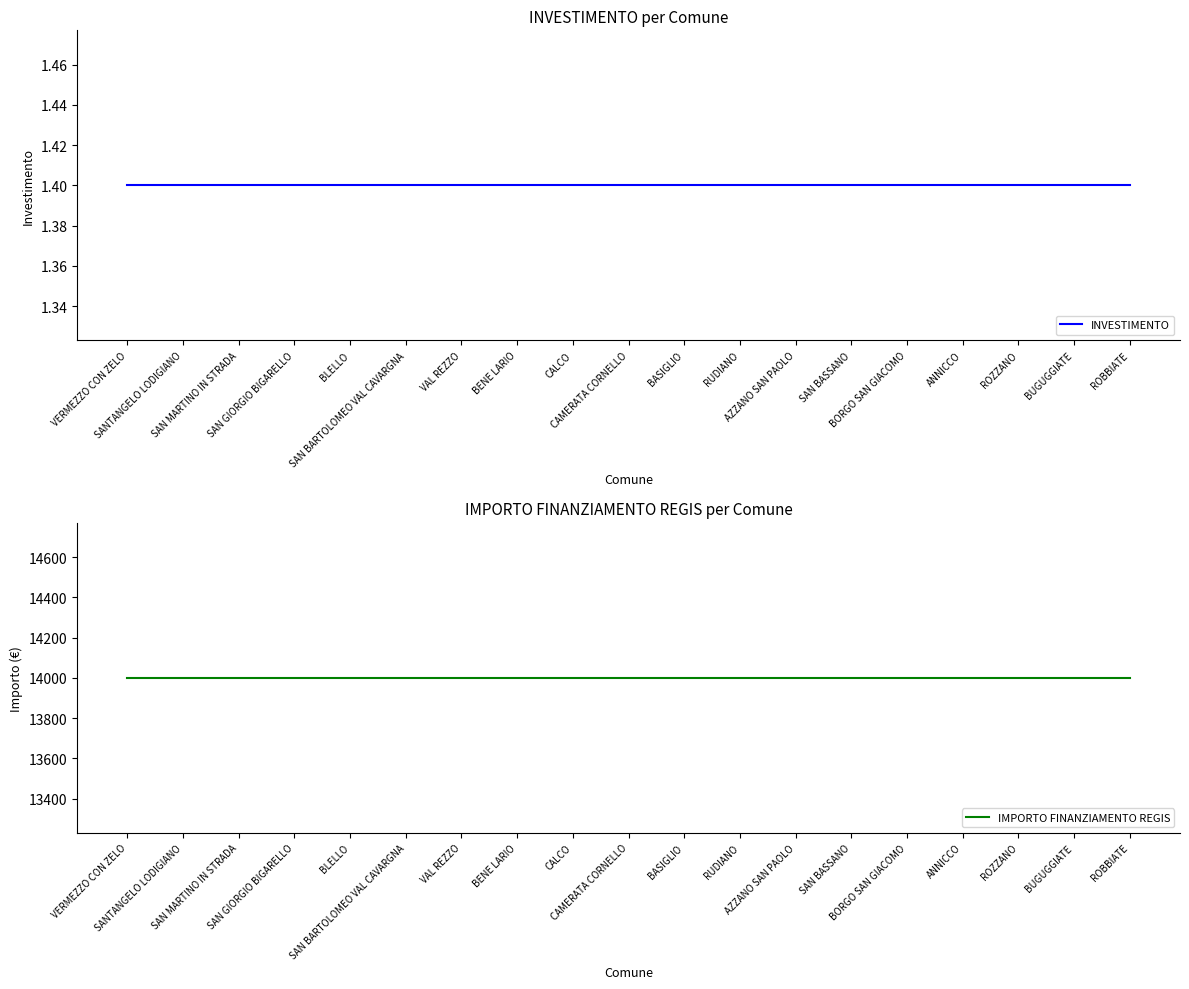

True or false: IMPORTO FINANZIAMENTO REGIS and INVESTIMENTO cross at least once.

False